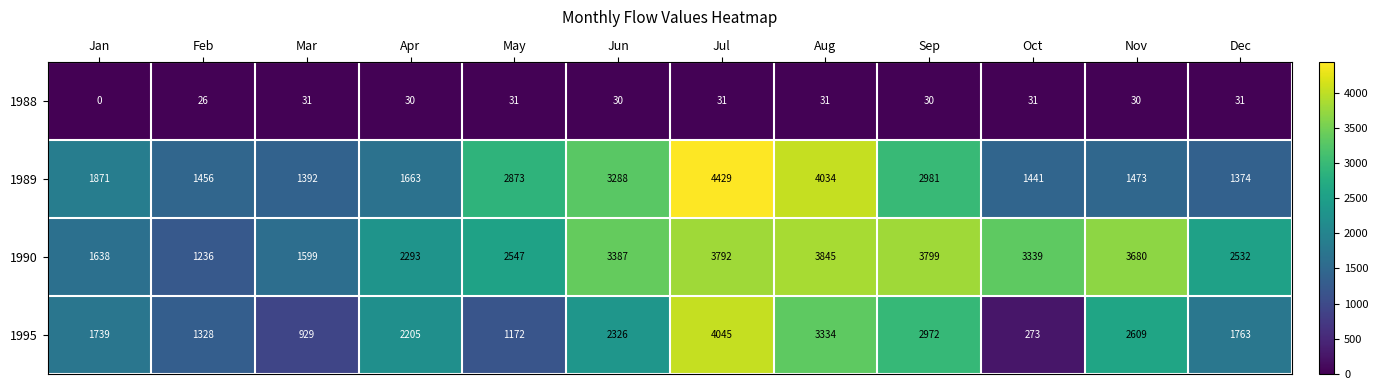

Rank the series at Nov from highest to lowest value.

1990, 1995, 1989, 1988